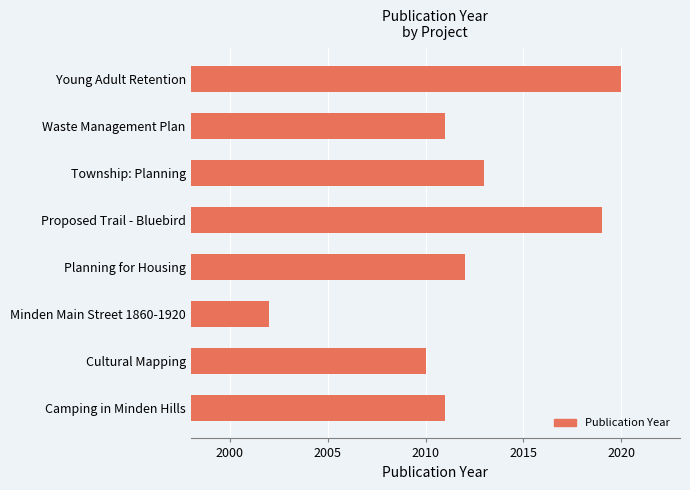

Reading bottom to top, list all the values displayed in this chart.

Camping in Minden Hills=2011	Cultural Mapping=2010	Minden Main Street 1860-1920=2002	Planning for Housing=2012	Proposed Trail - Bluebird=2019	Township: Planning=2013	Waste Management Plan=2011	Young Adult Retention=2020